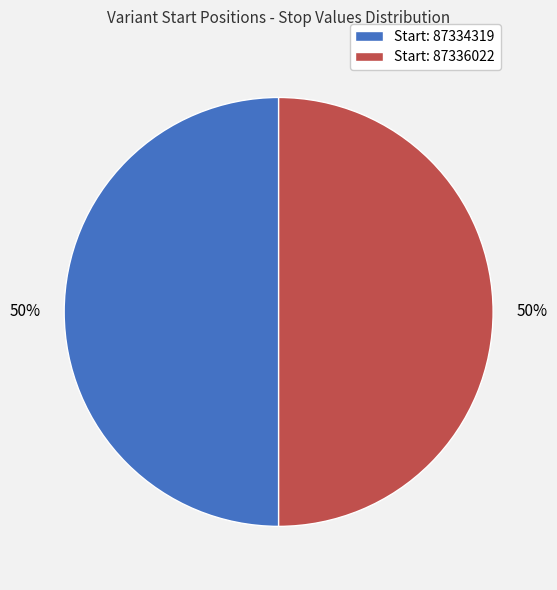

To the nearest percent, what percentage of the pie is Start: 87334319?

50%